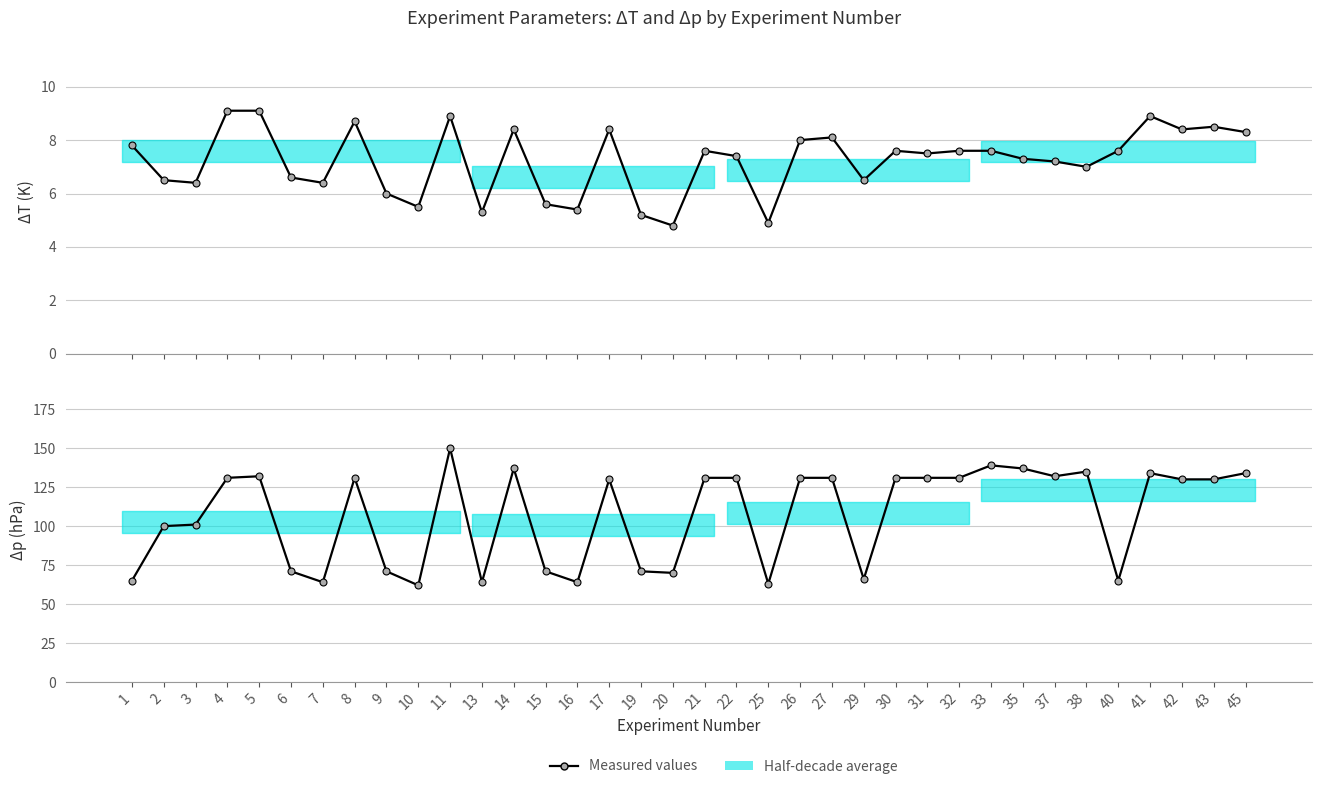

Where is ΔT (K) nearest to the value 6?

9